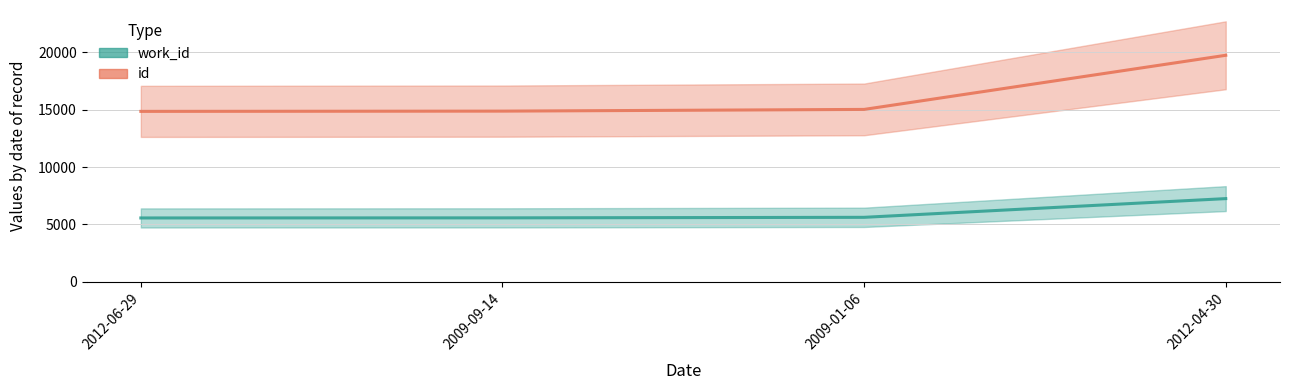

What is the total value across all series at 2009-09-14?

20445